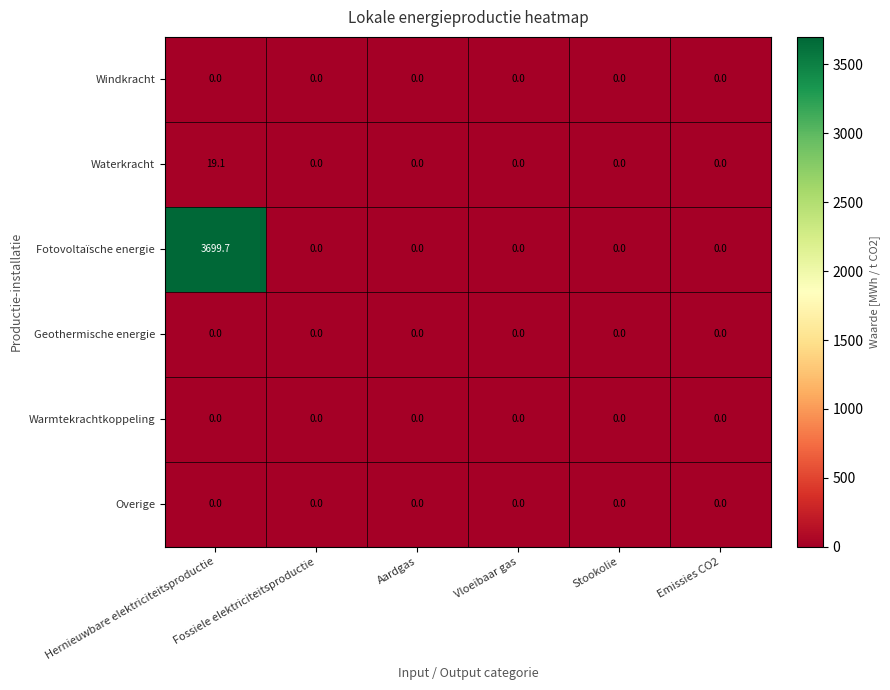

True or false: Warmtekrachtkoppeling has a value of 0.0 at Stookolie.

True